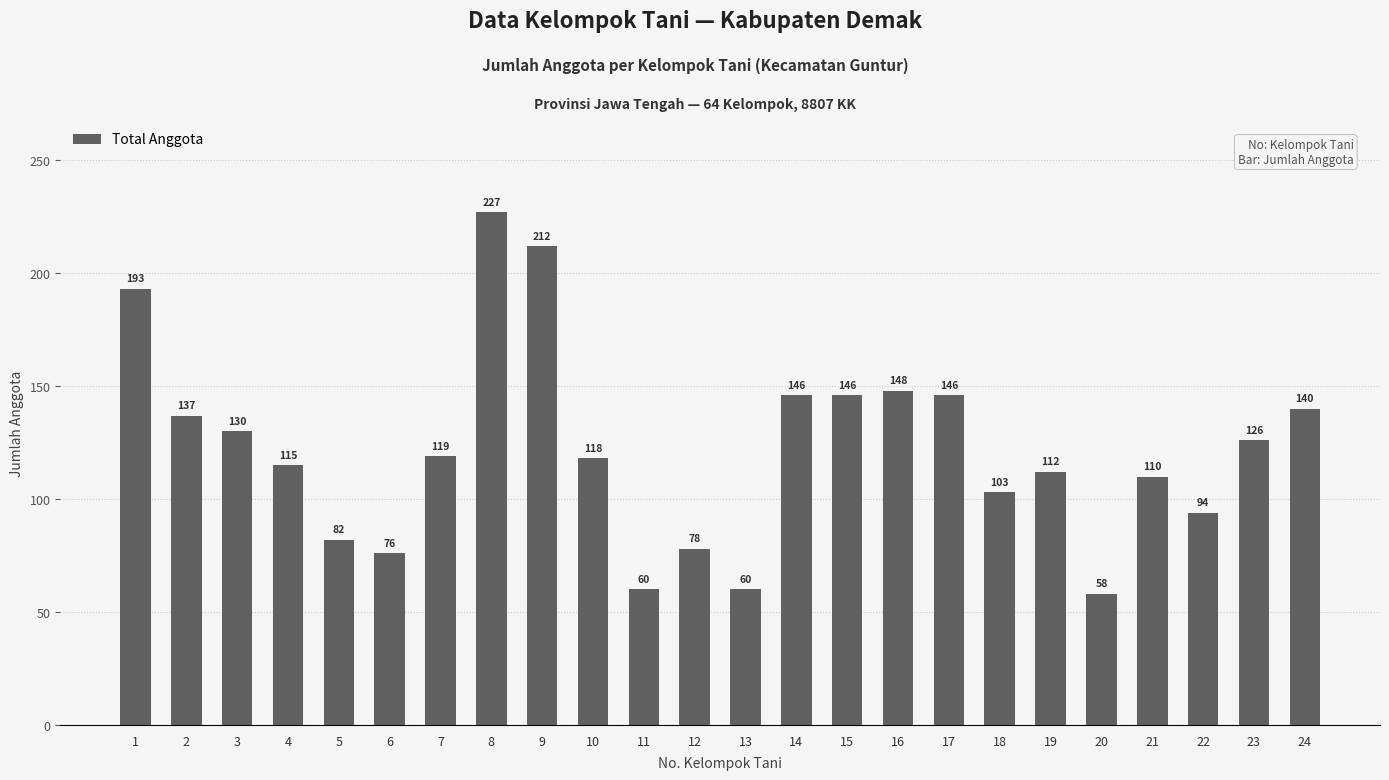

What is the sum of the values at 13 and 22?

154